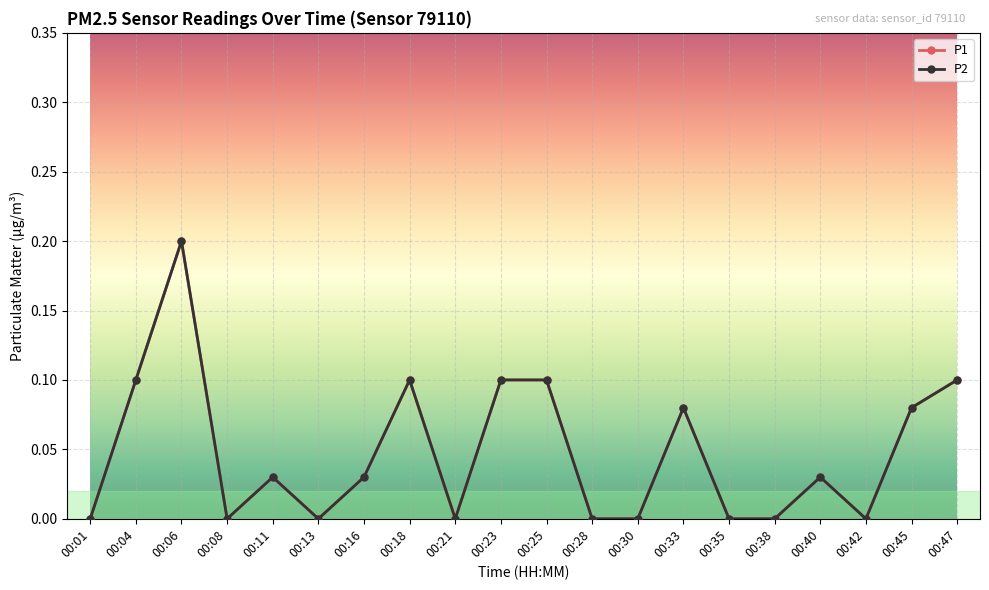

Reading left to right, extract all data points from this chart.

P1: 0.0	0.1	0.2	0.0	0.0	0.0	0.0	0.1	0.0	0.1	0.1	0.0	0.0	0.1	0.0	0.0	0.0	0.0	0.1	0.1
P2: 0.0	0.1	0.2	0.0	0.0	0.0	0.0	0.1	0.0	0.1	0.1	0.0	0.0	0.1	0.0	0.0	0.0	0.0	0.1	0.1